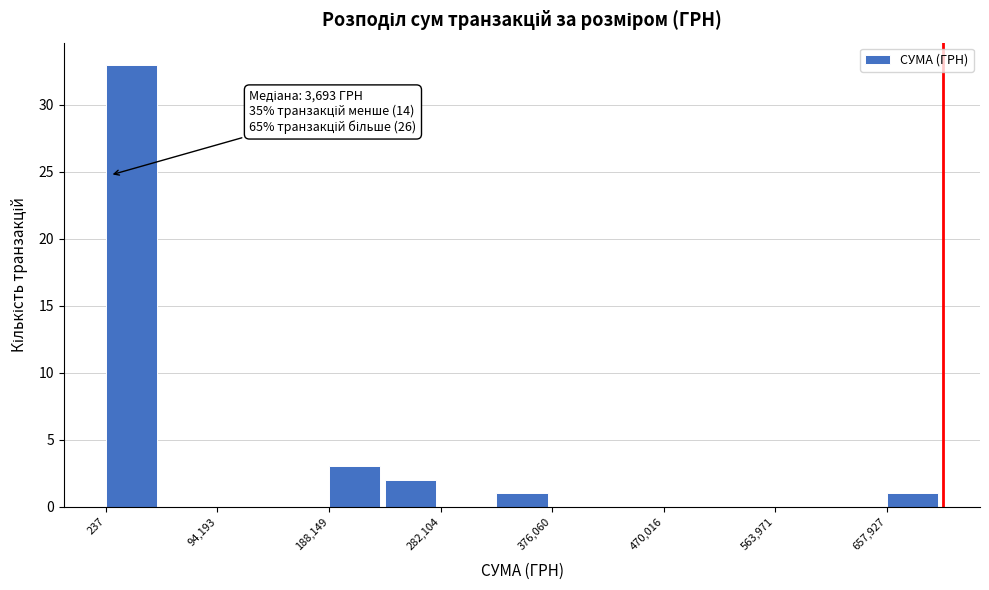

Over which range of the x-axis is the bar tallest?

0 to 50000